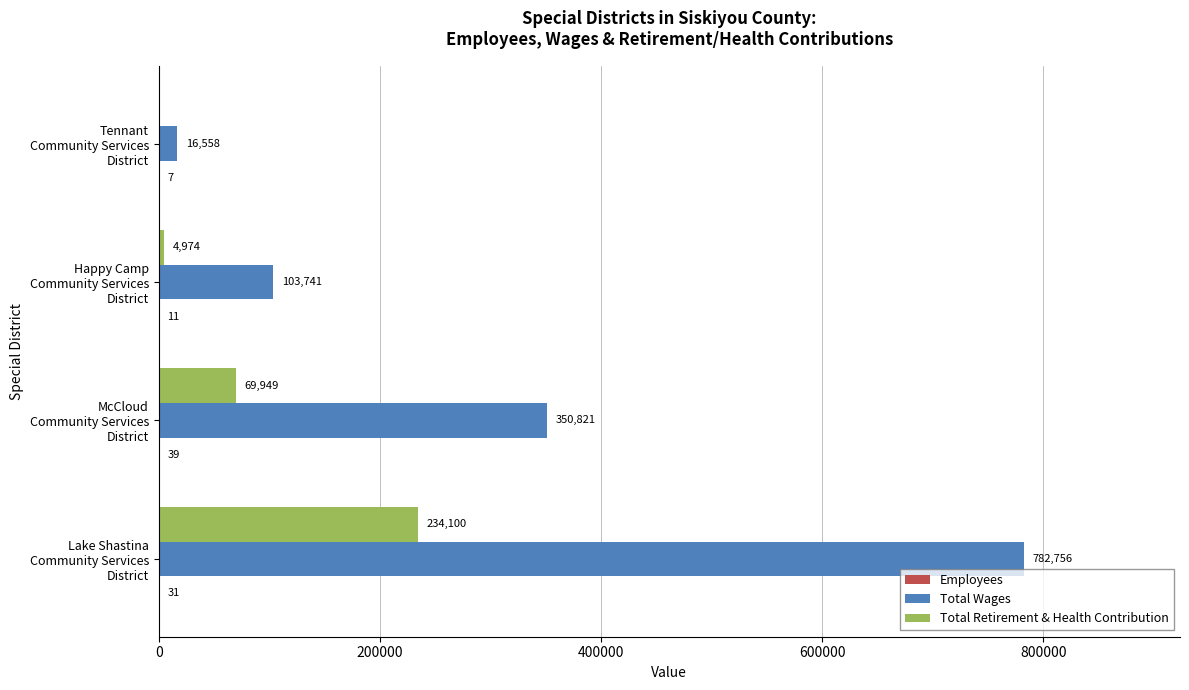

Which series has the largest total across all categories?

Total Wages